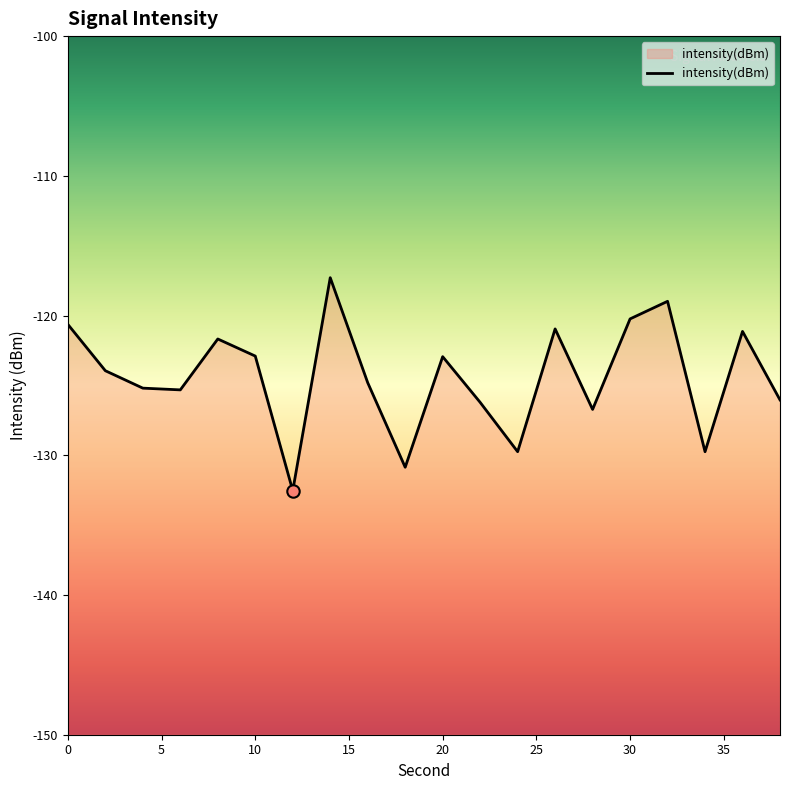

What is the change in value from 22 to 34?

-3.5